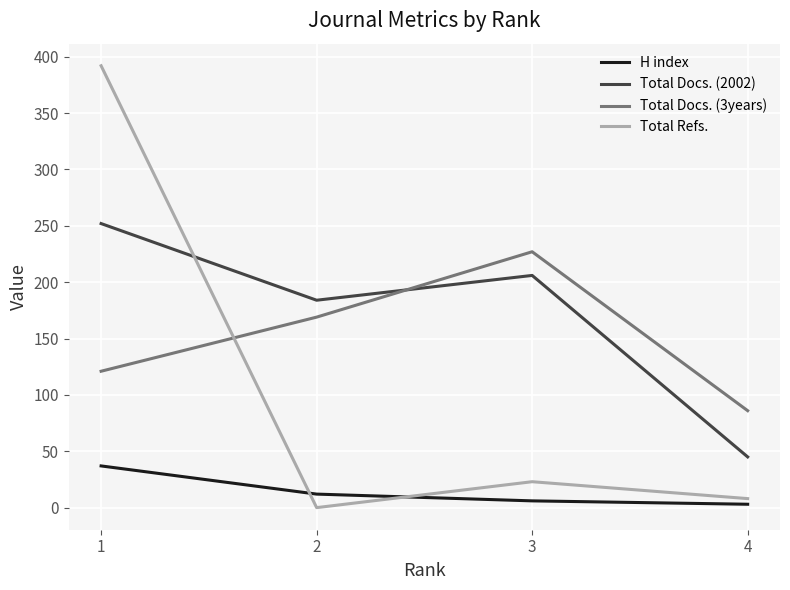

What is the sum of the Total Refs. values at 3 and 4?

31